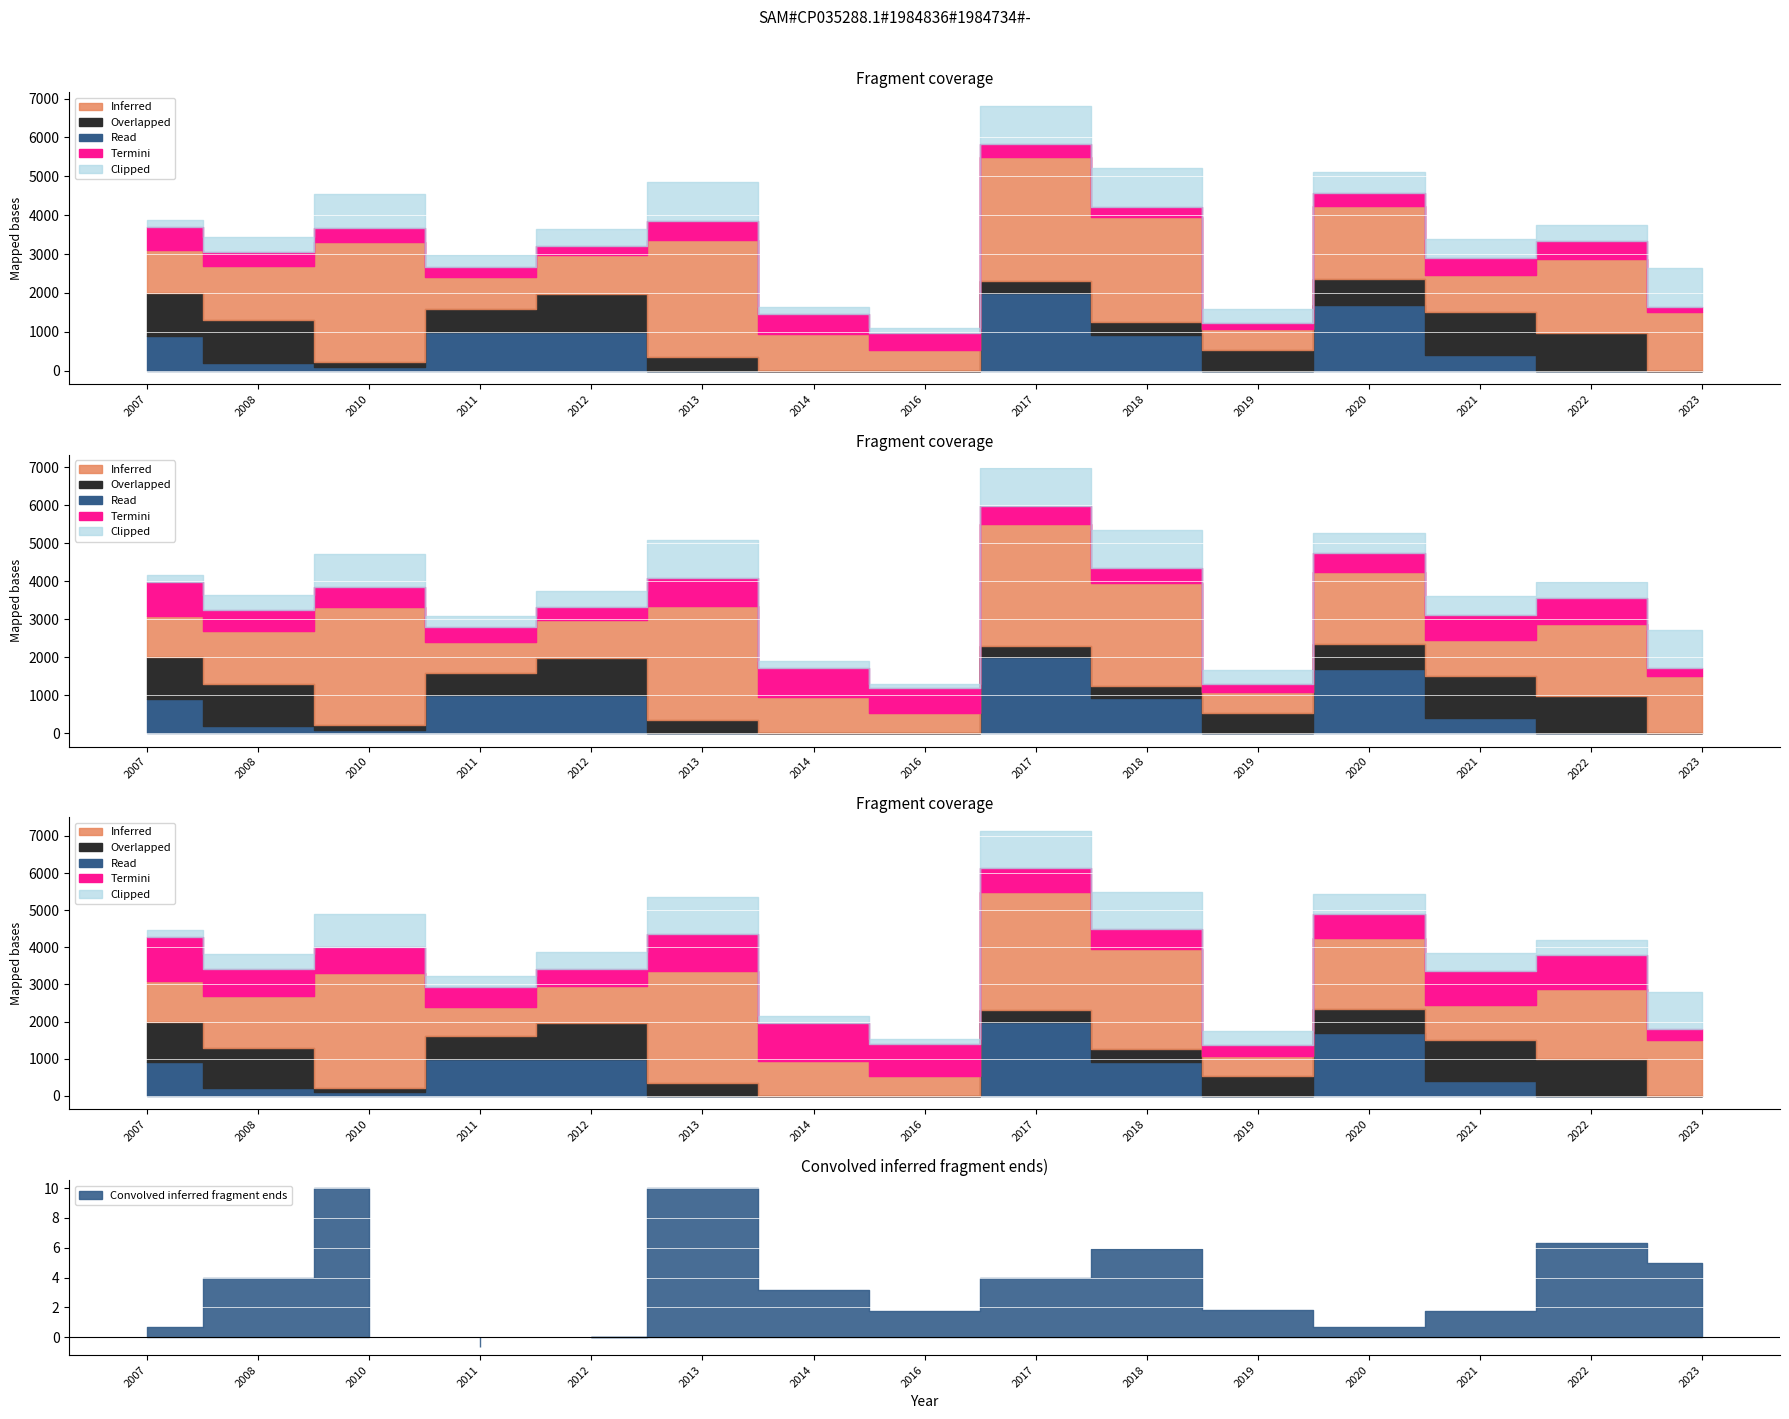

After their last crossing, which series has the higher values: Overlapped or Termini?

Termini